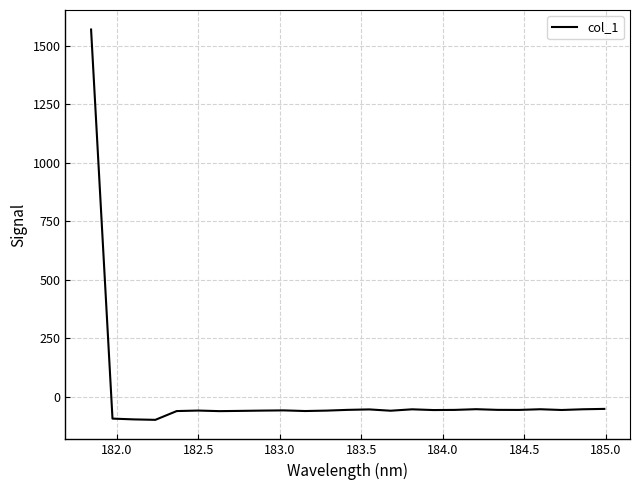

What is the minimum value shown in the chart?

-98.3